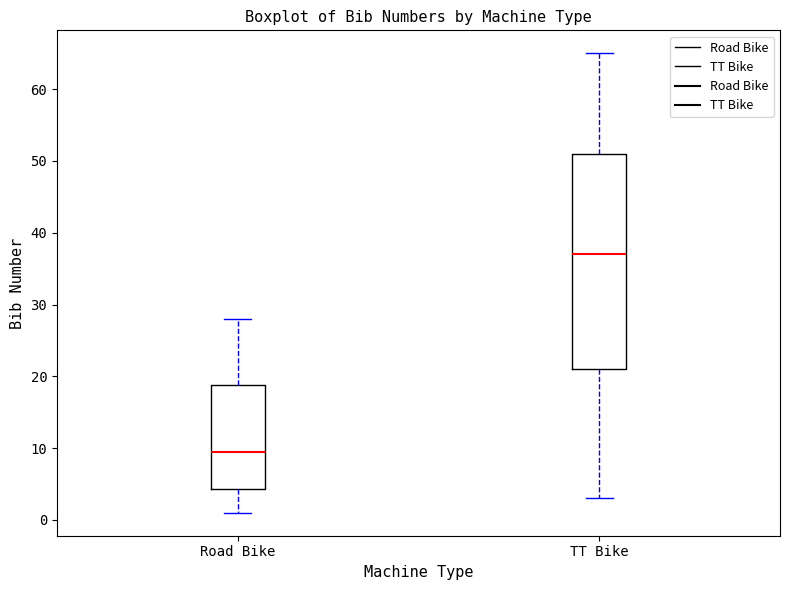

Which box has the highest median line?

TT Bike